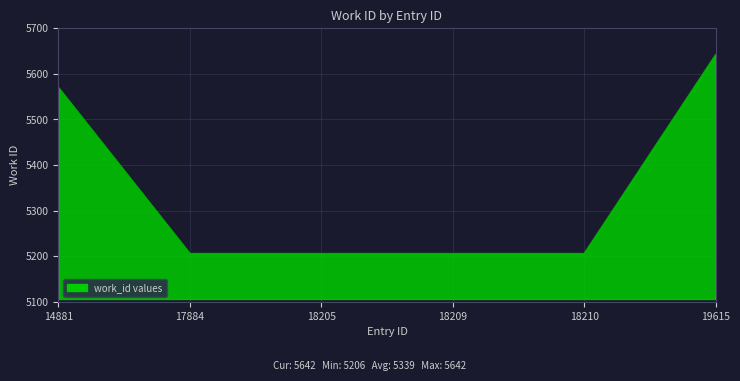

What is the minimum value shown in the chart?

5206